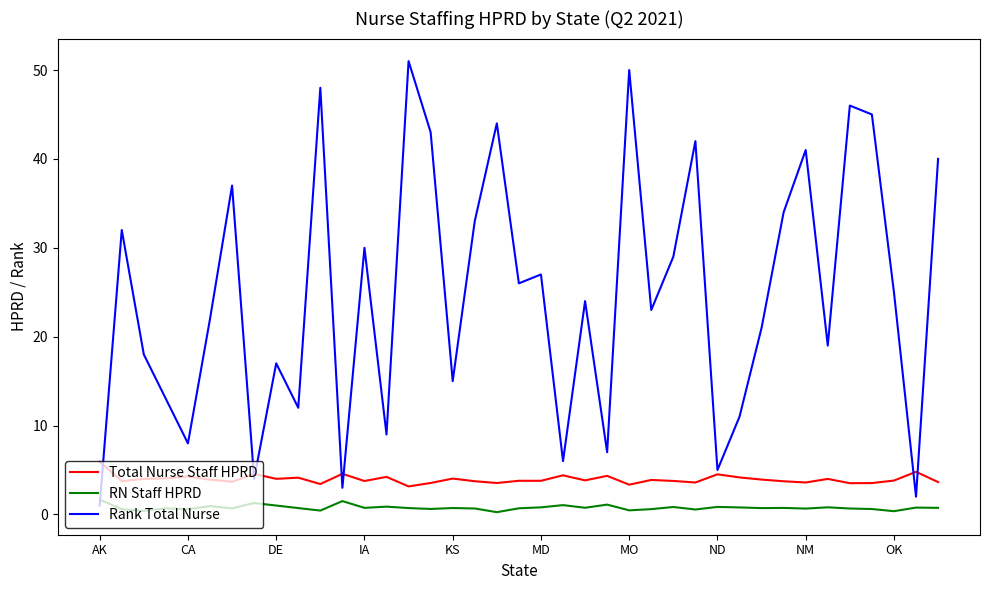

True or false: Total Nurse Staff HPRD and Rank Total Nurse intersect in this chart.

True